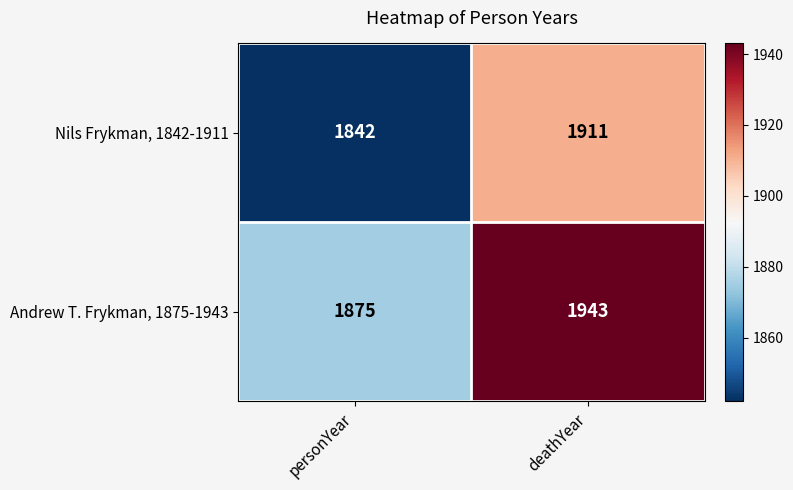

At which label is Andrew T. Frykman, 1875-1943 closest to 1909?

personYear